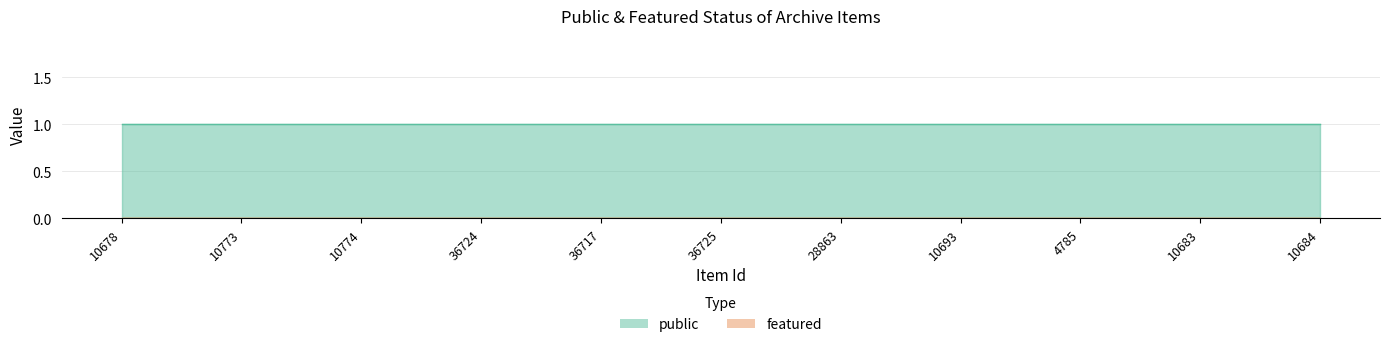

What is the difference between the highest and lowest values at 10774?

1